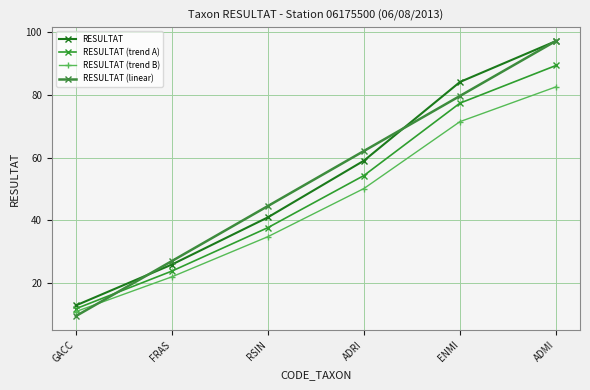

Between FRAS and ADMI, which is larger?

ADMI